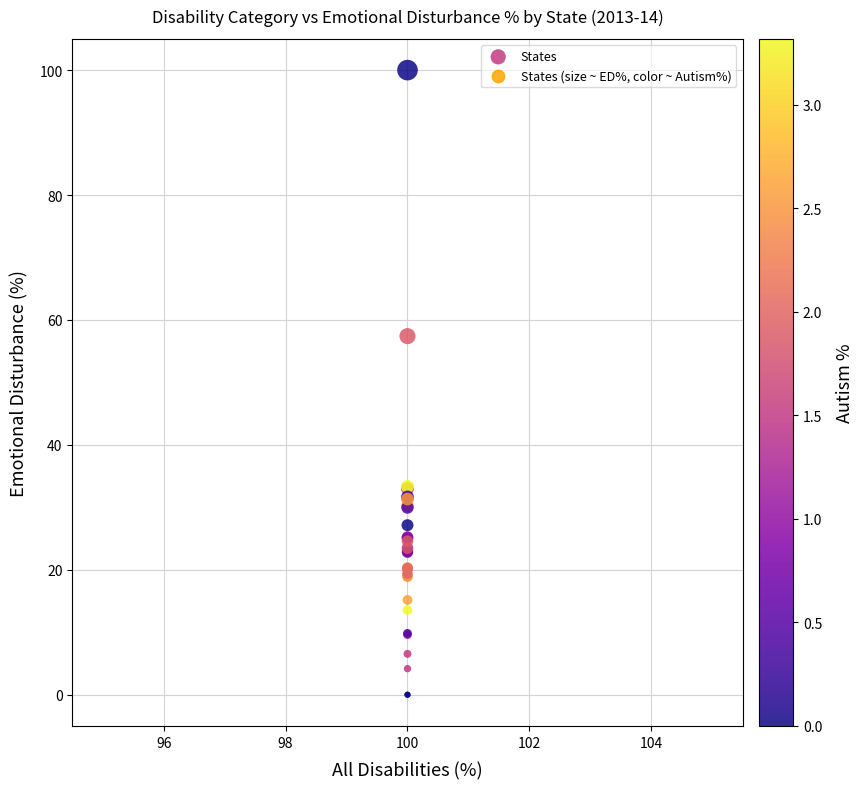

What Y value in the scatter plot is closest to 50?

57.4